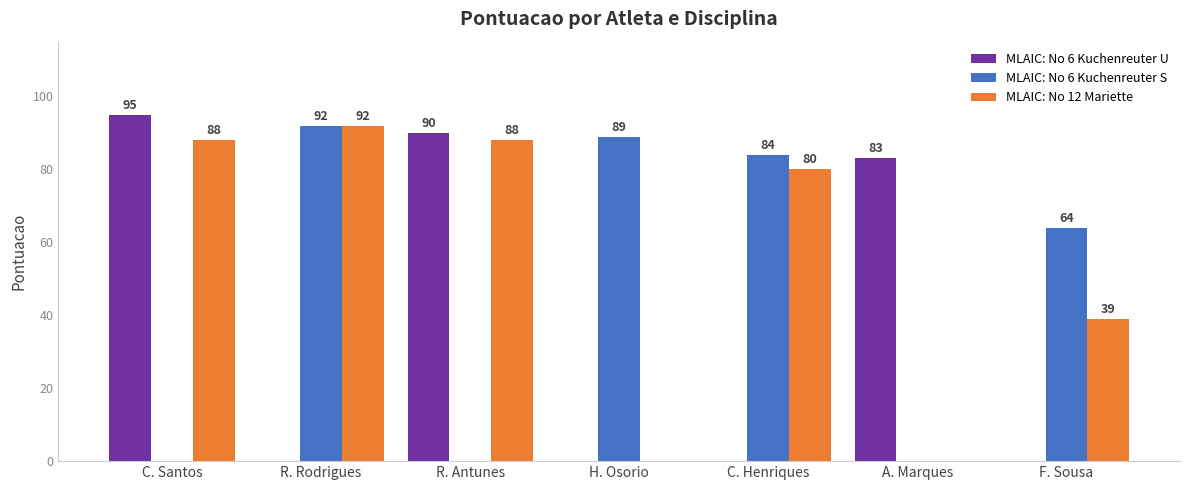

What is the total value across all series at A. Marques?

83